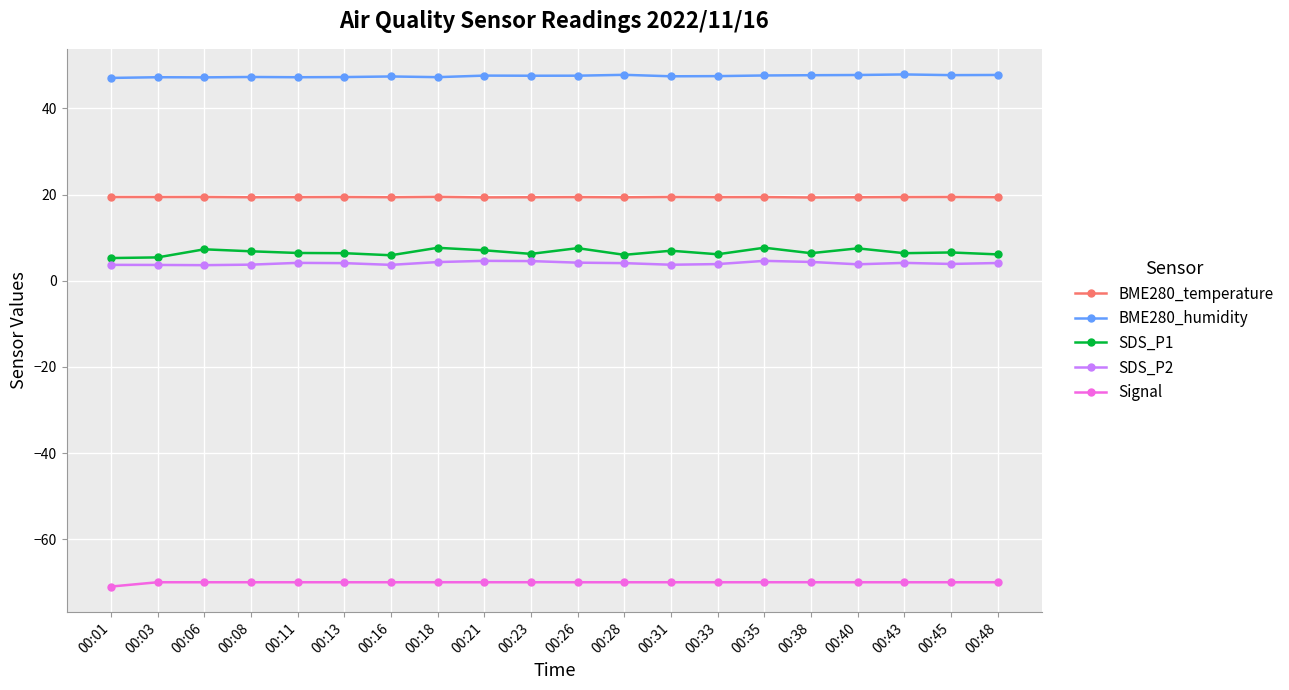

What is the sum of the Signal values at 00:21 and 00:48?

-140.0